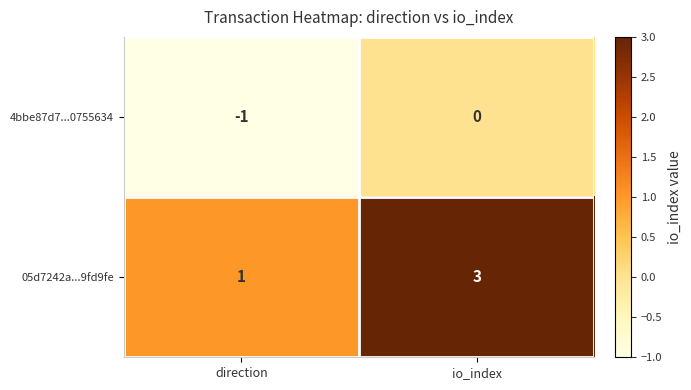

Rank the series by their maximum value, from highest to lowest.

05d7242a...9fd9fe, 4bbe87d7...0755634